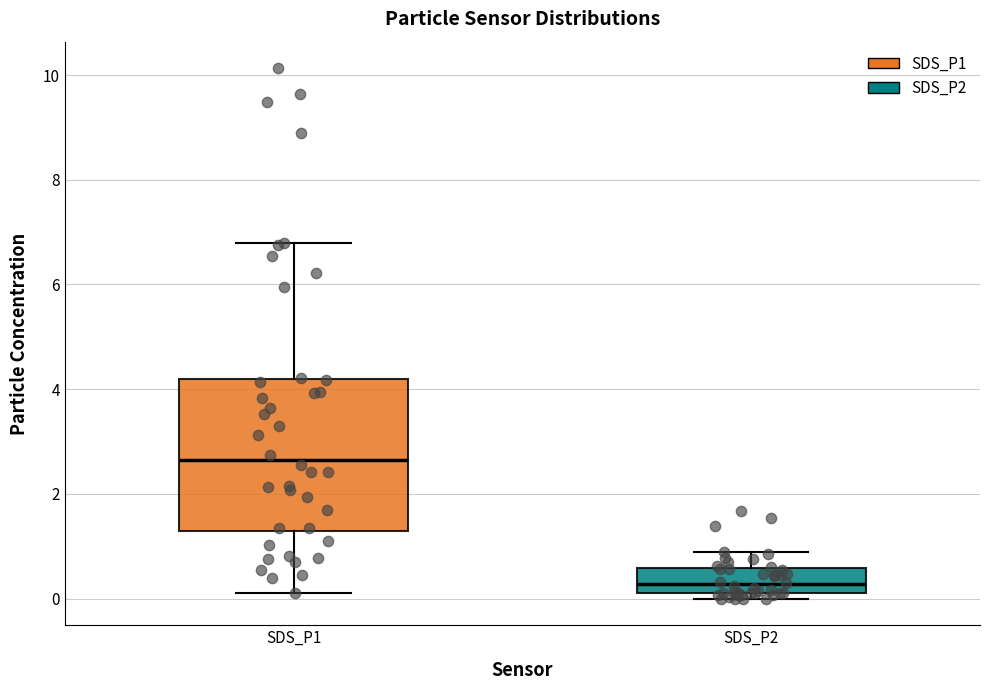

Which box's median line is the lowest?

SDS_P2